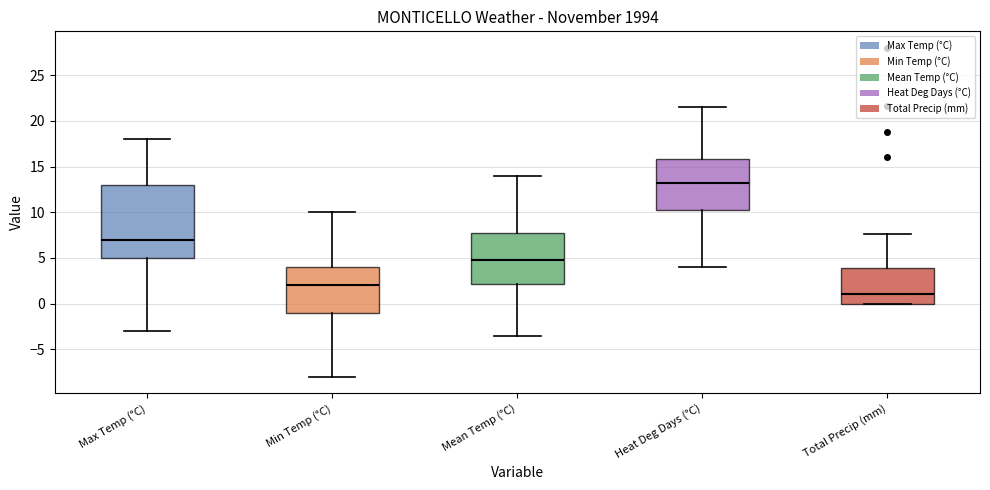

Which box has the highest median line?

Heat Deg Days (°C)